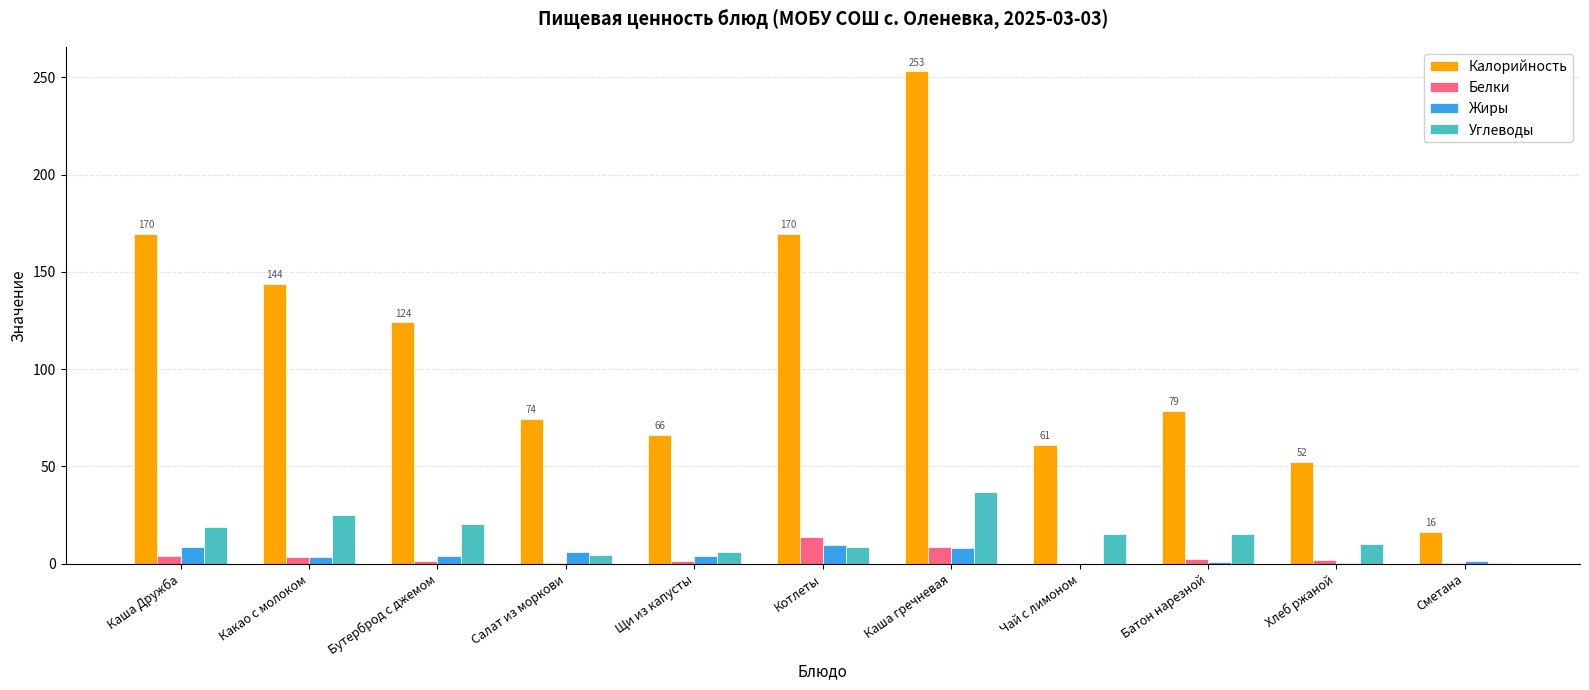

Is the value of Углеводы at Чай с лимоном greater than the value of Белки at Каша Дружба?

Yes